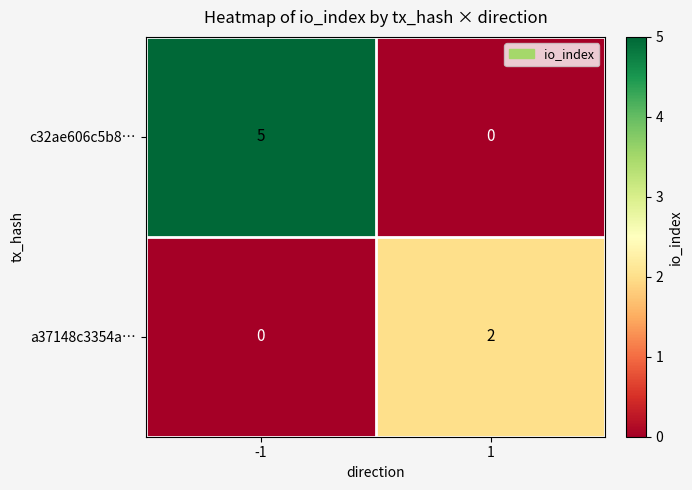

What is the maximum value shown in the chart?

5